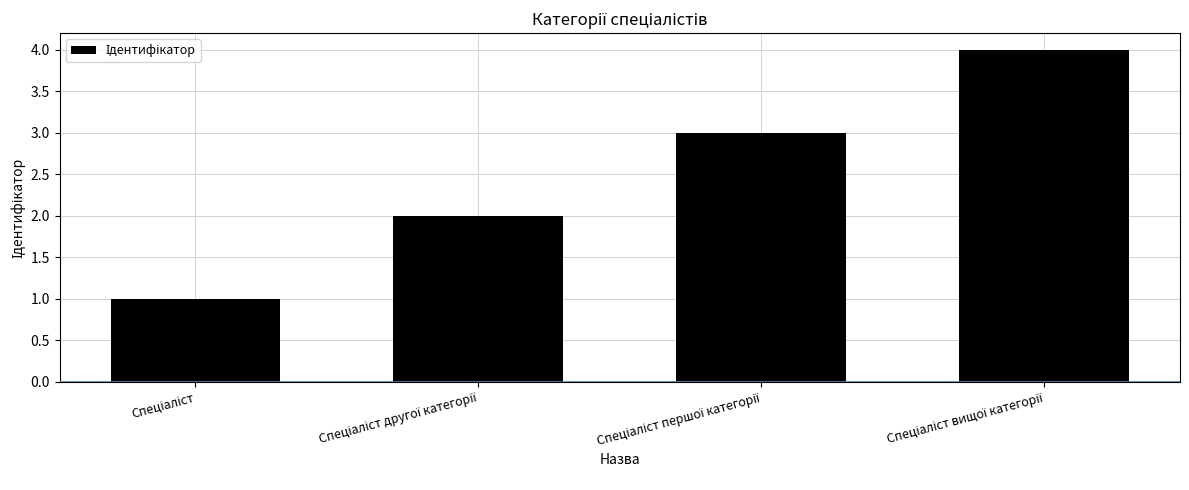

What is the maximum value shown in the chart?

4